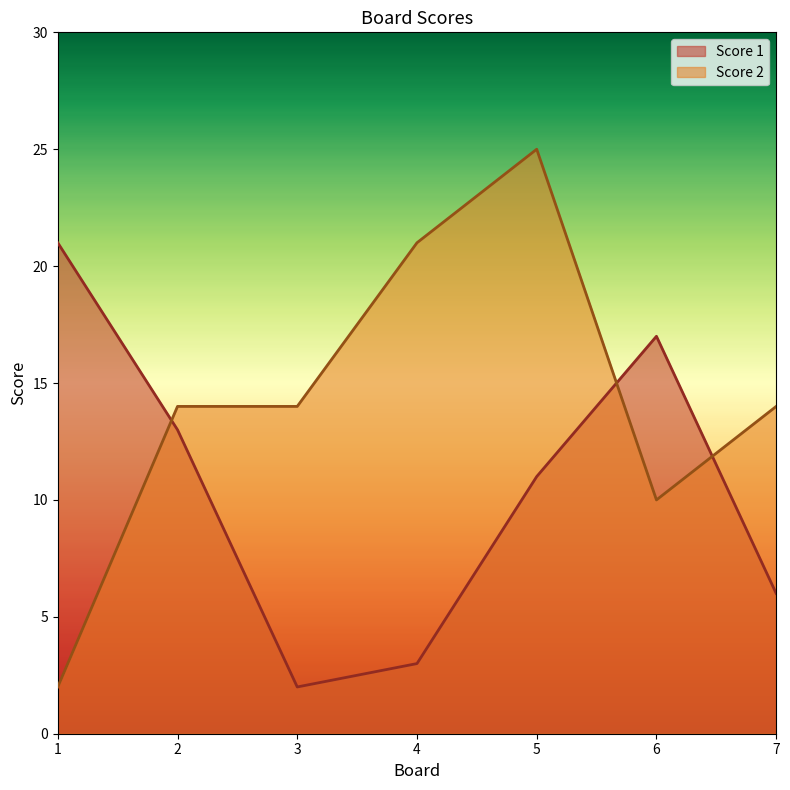

What are all the series names shown in the legend?

Score 1, Score 2